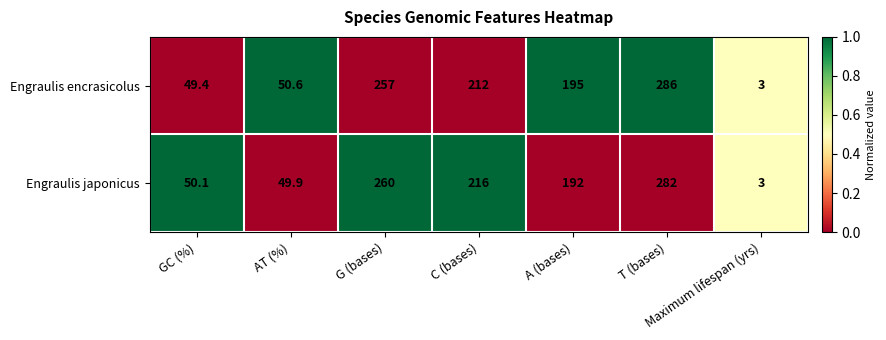

Rank the series at C (bases) from lowest to highest value.

Engraulis encrasicolus, Engraulis japonicus